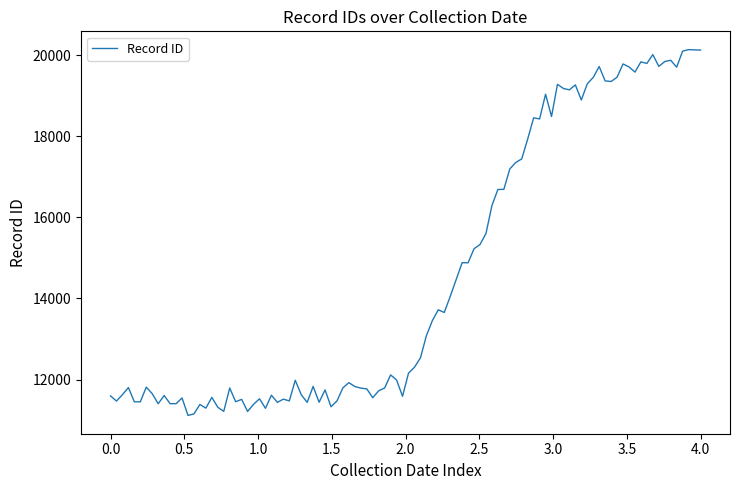

What is the greatest value displayed?

20136.2